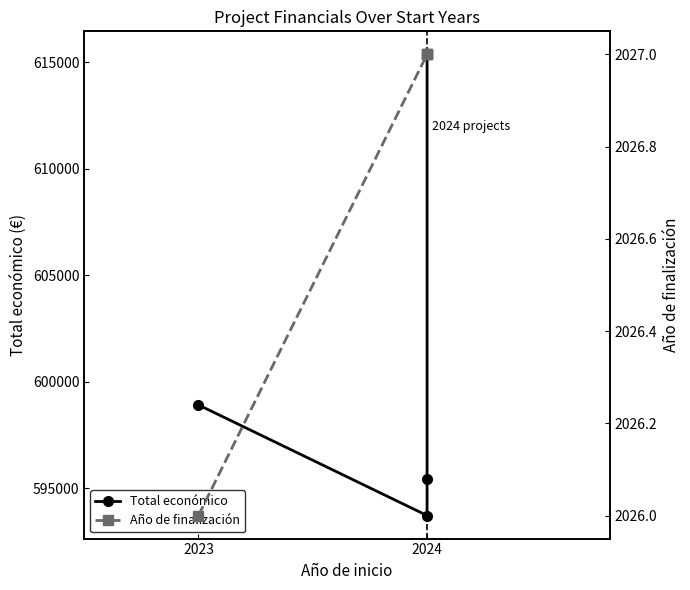

True or false: Año de finalización and Total económico intersect in this chart.

False